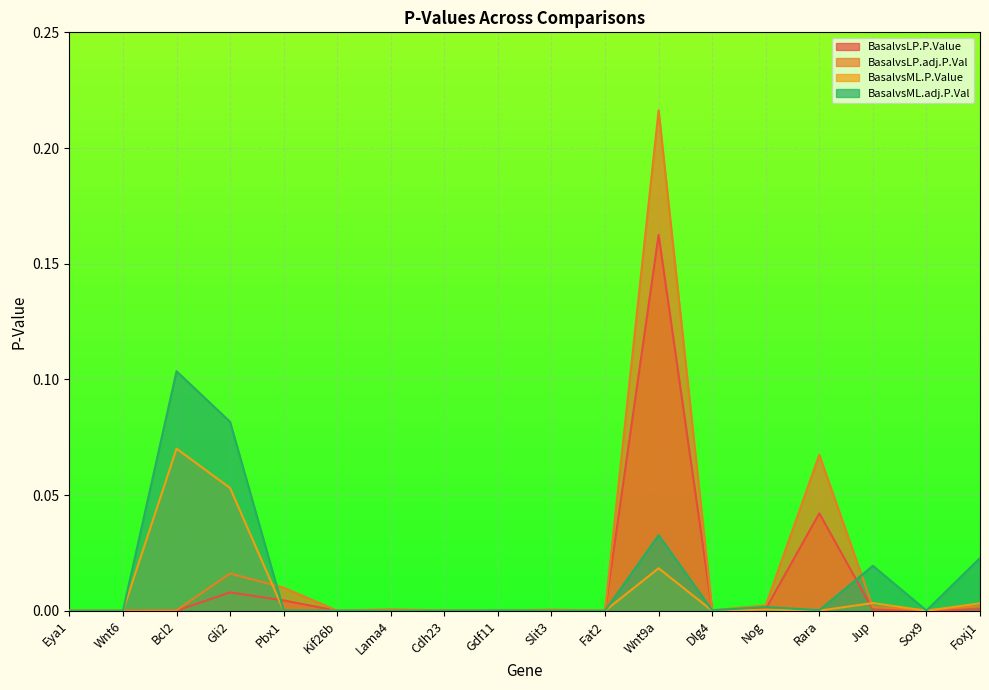

Where is the first local maximum for BasalvsLP.P.Value?

Gli2